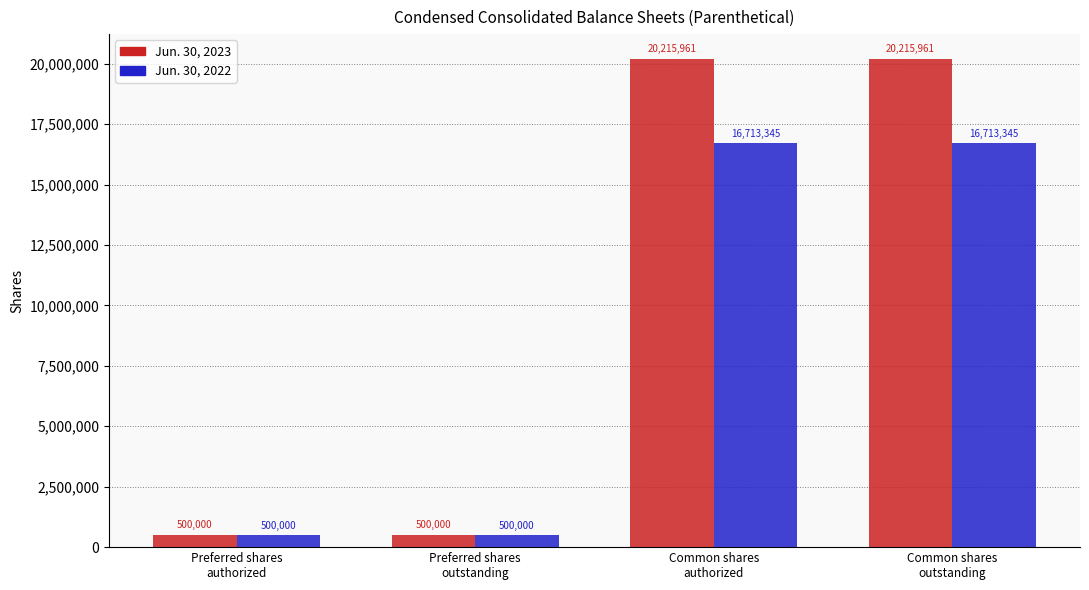

What is the sum of all Jun. 30, 2022 values?

34426690